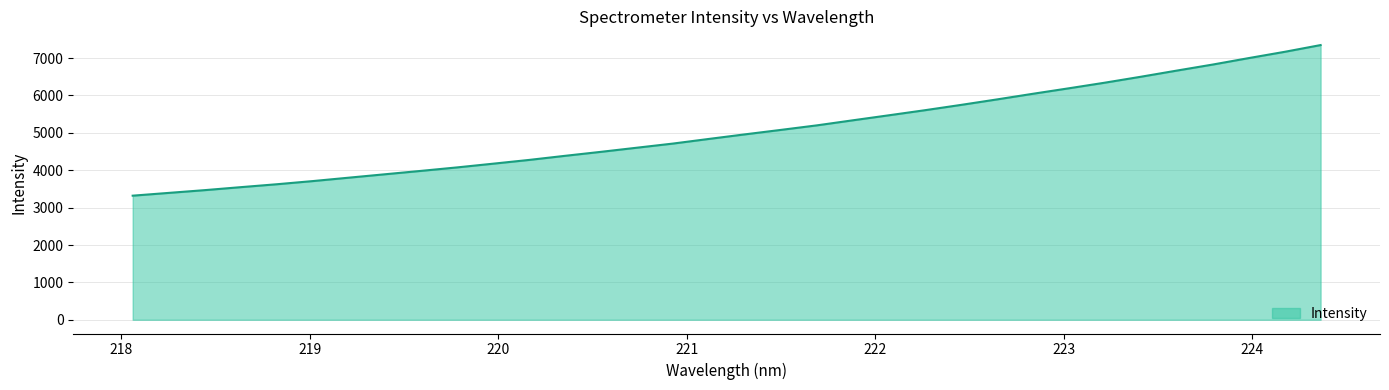

What is the difference between the maximum and second lowest values?

3954.7